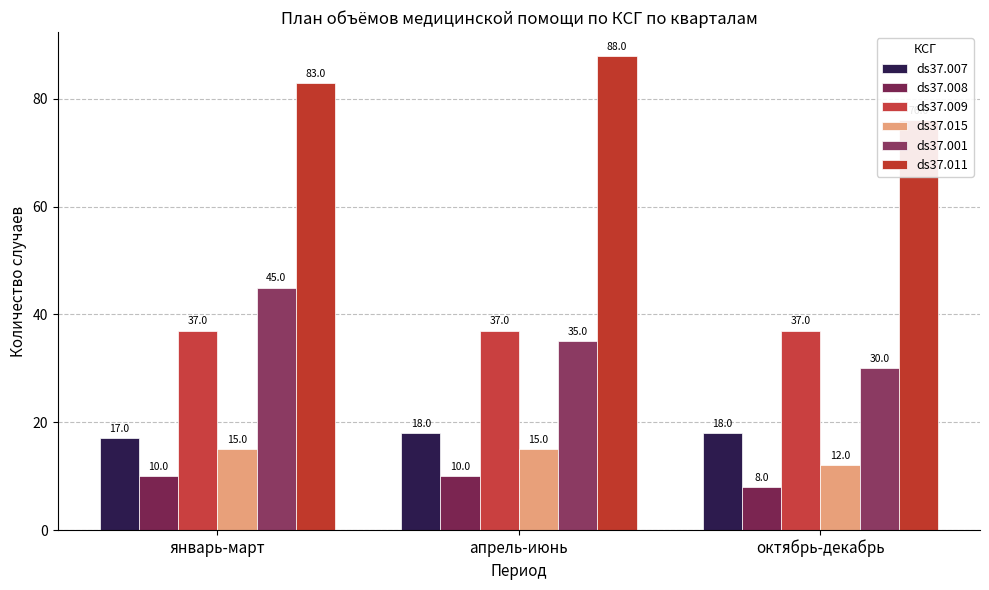

How many bars are there in each group?

6